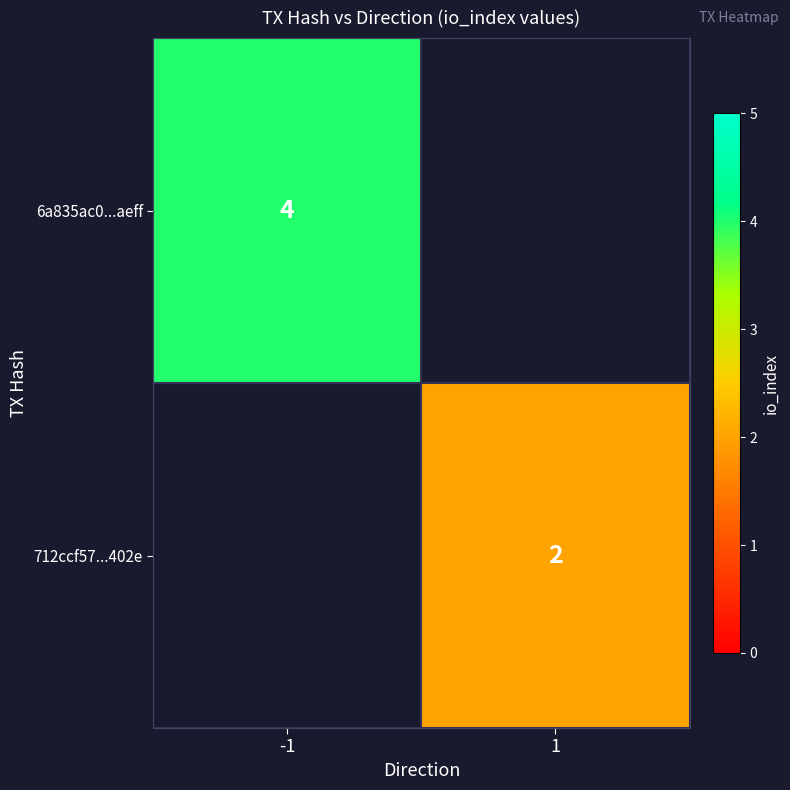

The value of 712ccf57...402e at 1 is 0.4. True or false?

False